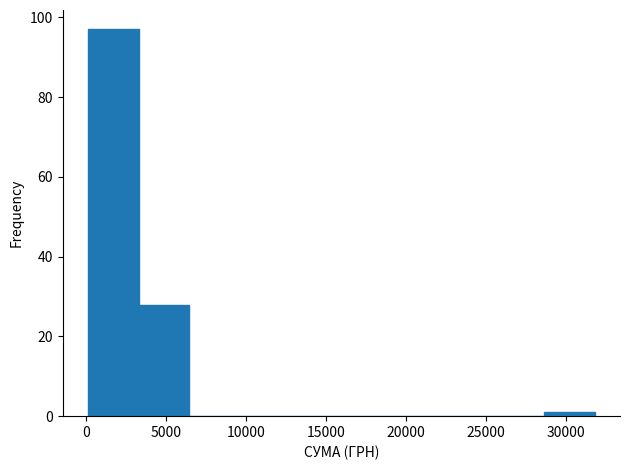

Over which range of the x-axis is the bar tallest?

0 to 3500